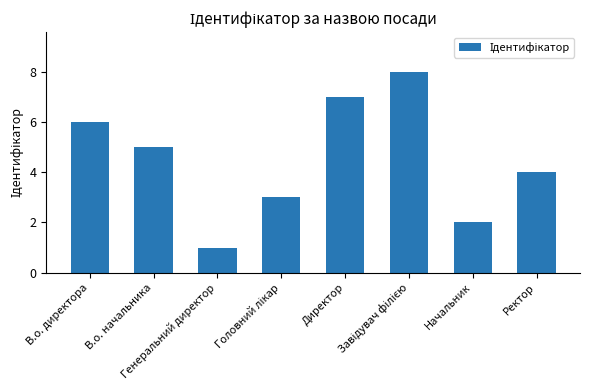

Reading left to right, what are all the values shown in this chart?

6	5	1	3	7	8	2	4